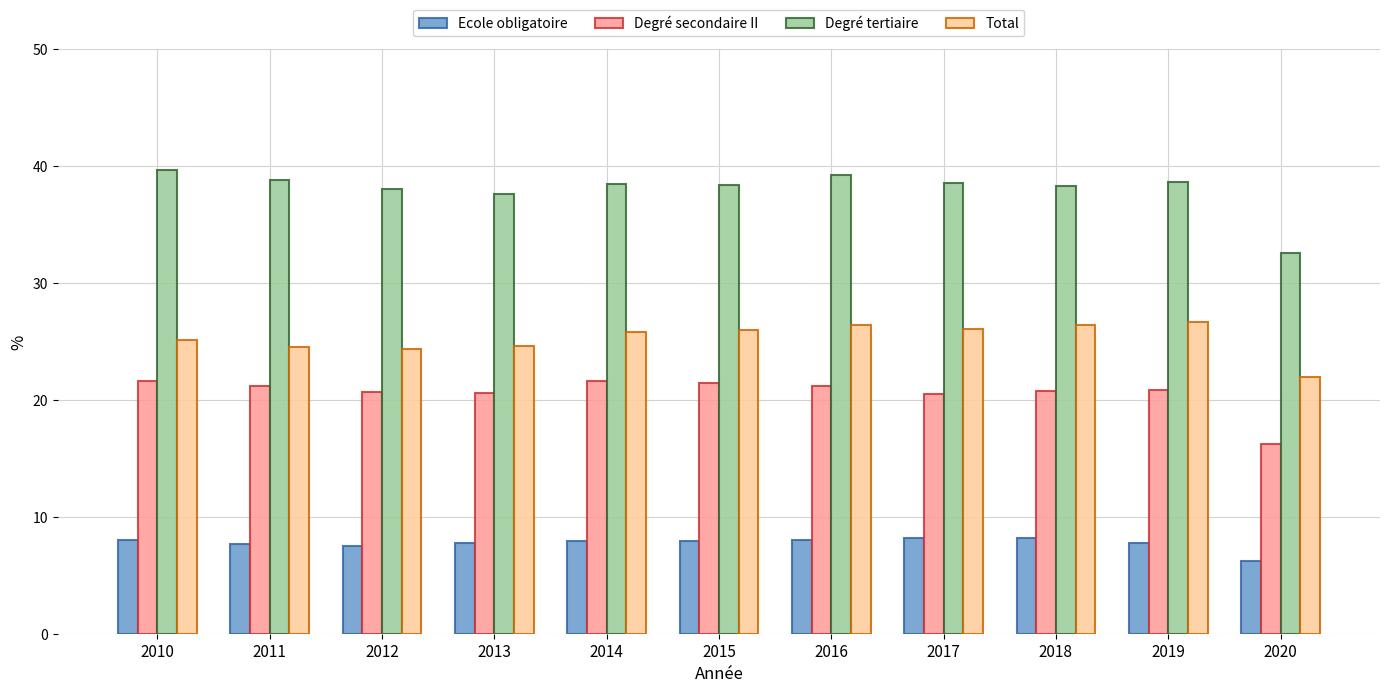

List the series in order of their overall mean, highest first.

Degré tertiaire, Total, Degré secondaire II, Ecole obligatoire